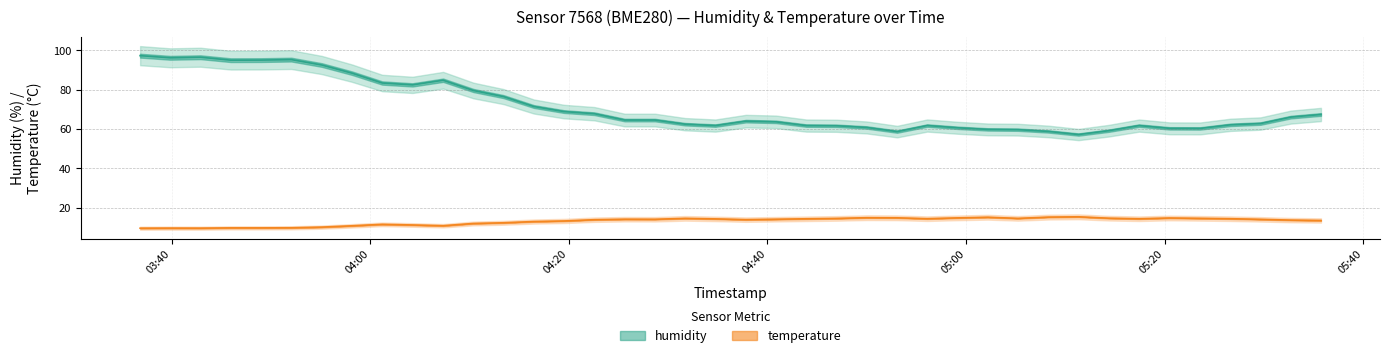

What is the label of the 1st point from the left?

03:40